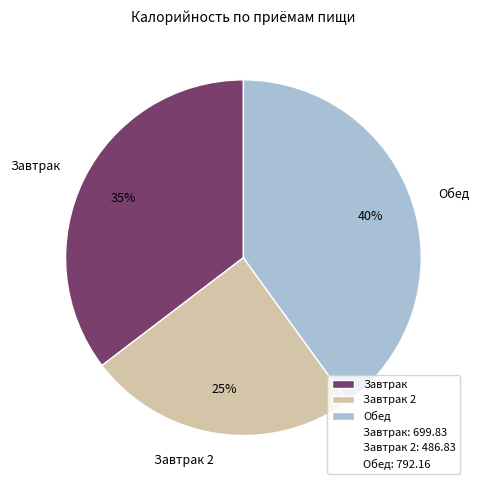

Is Завтрак the majority of the pie?

No